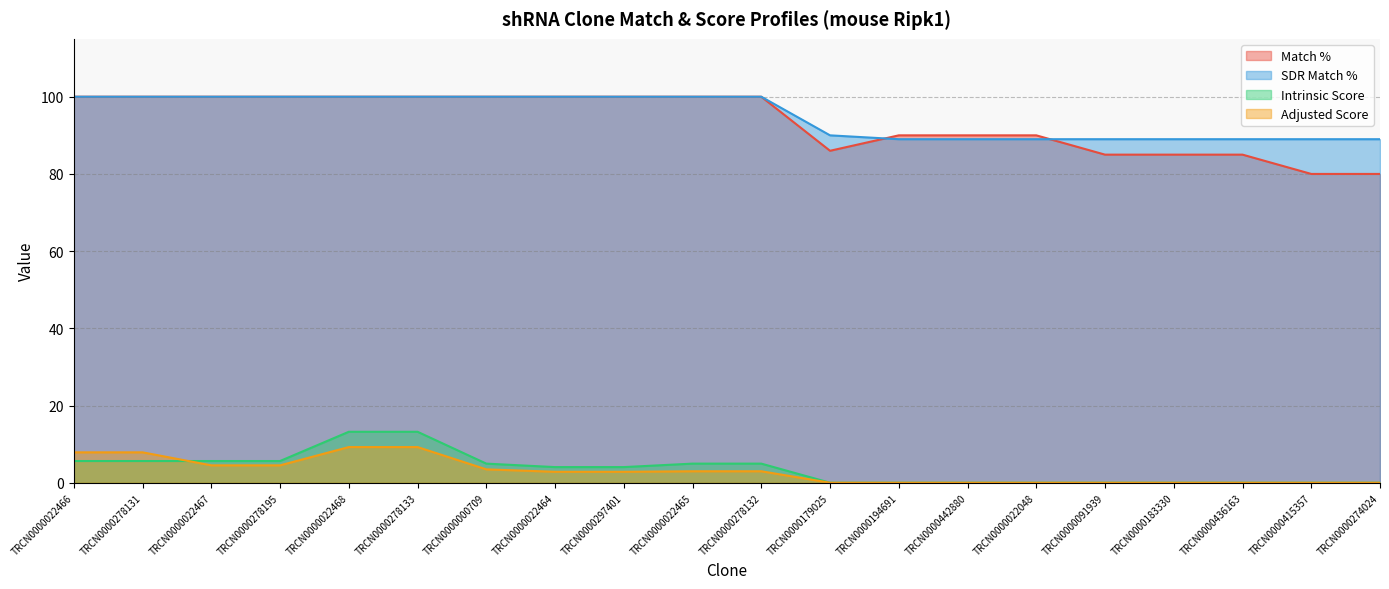

What is the label of the 5th point from the right?

TRCN0000091939